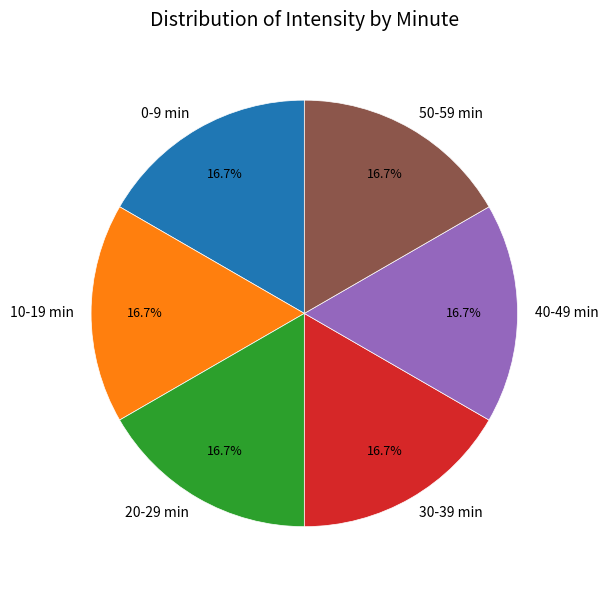

What is the ratio of the value at 10-19 min to the value at 50-59 min?

1.0